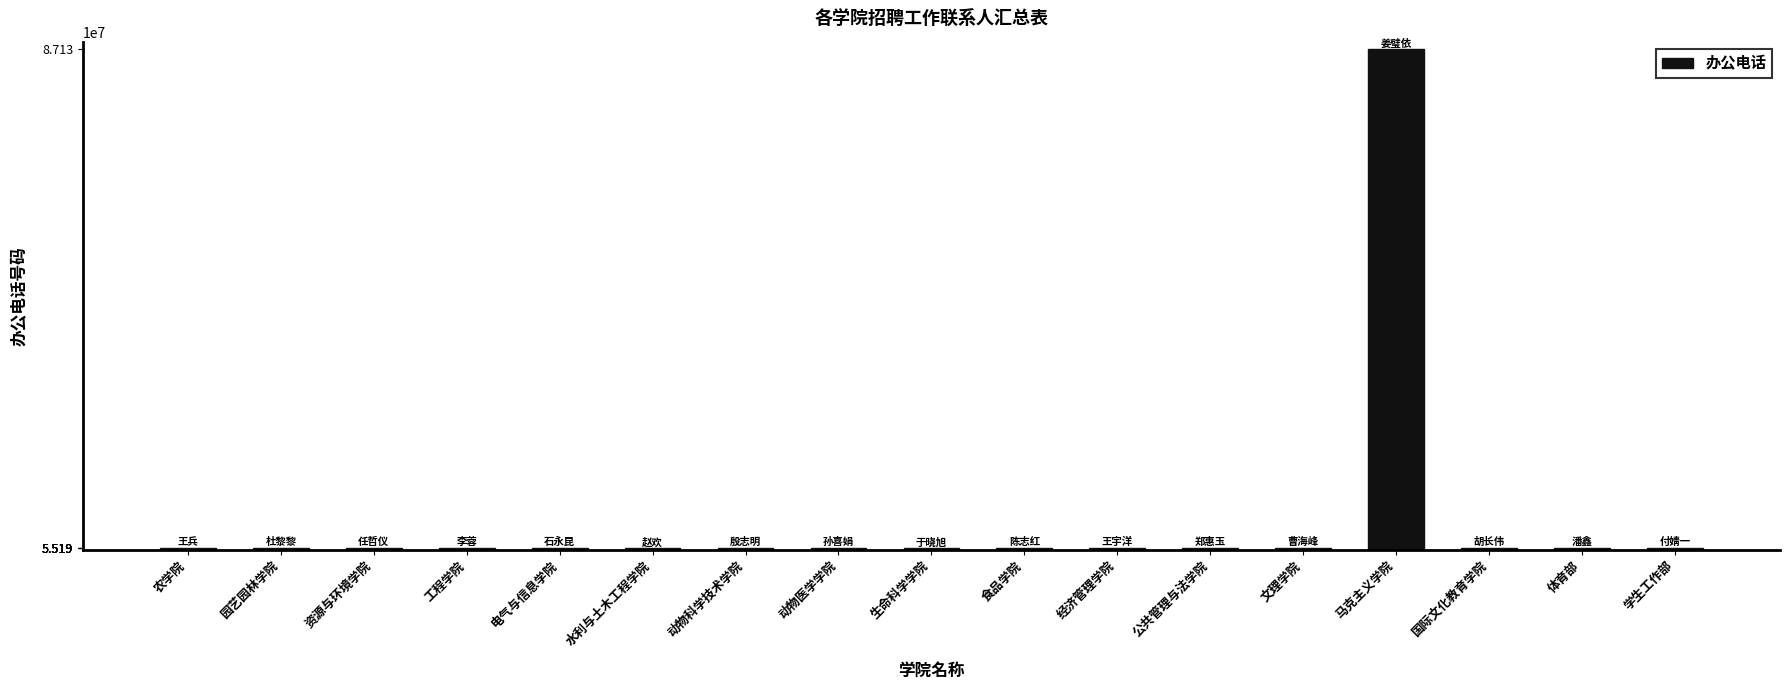

The value at 水利与土木工程学院 is 34076339. True or false?

False